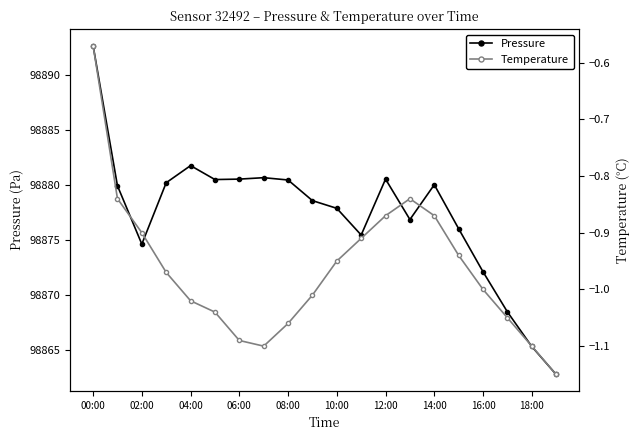

True or false: Pressure and Temperature intersect in this chart.

False